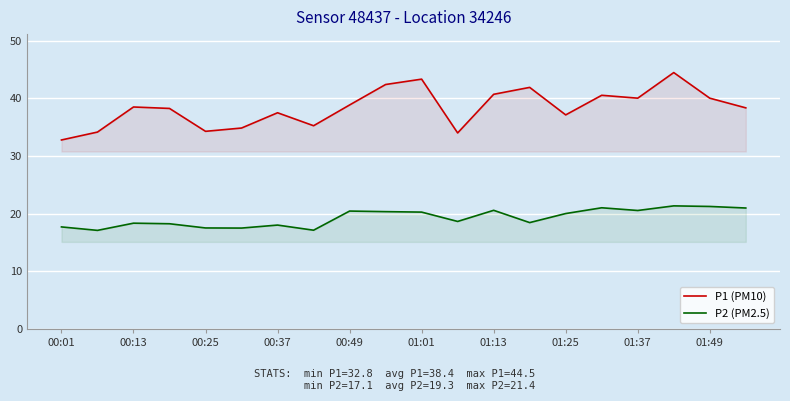

True or false: P1 (PM10) has a value of 63.2 at 01:13.

False